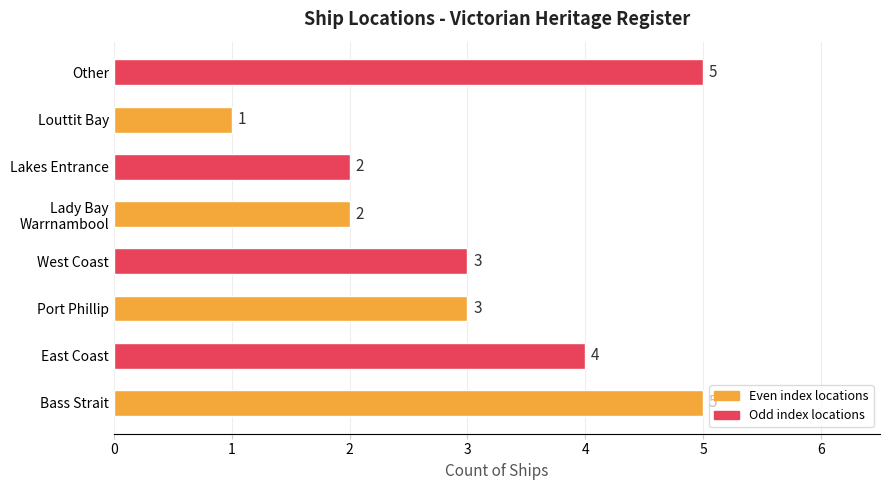

The value at Louttit Bay is 2. True or false?

False